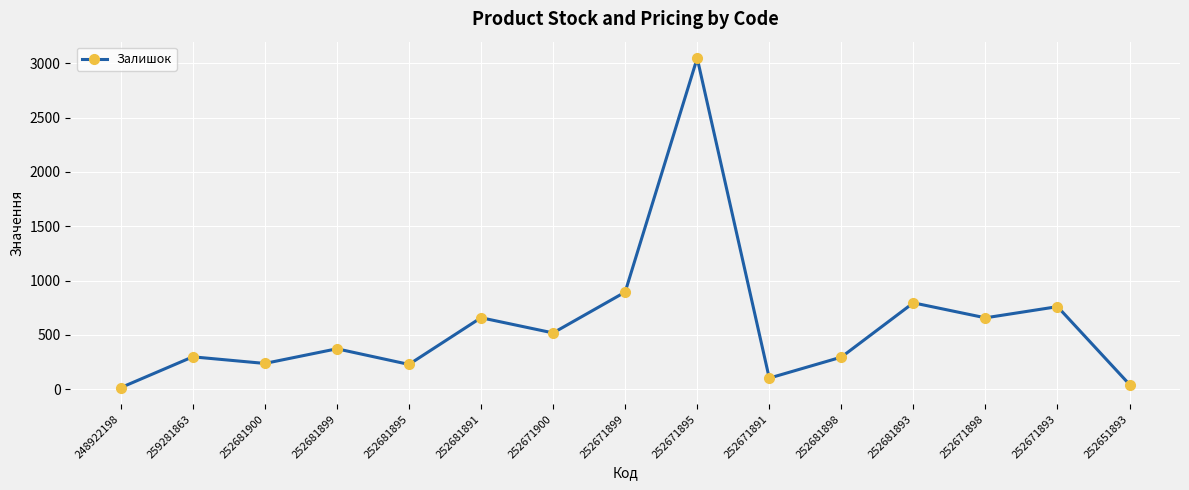

Which label corresponds to the smallest value in the chart?

248922198